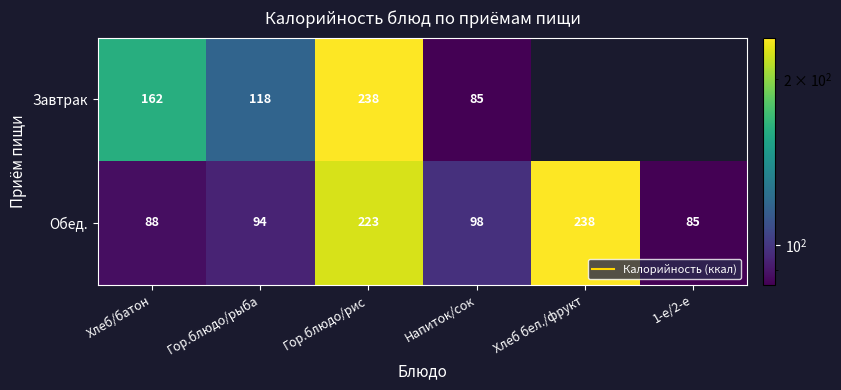

The Завтрак series shows 142.7 at 1-е/2-е. True or false?

False